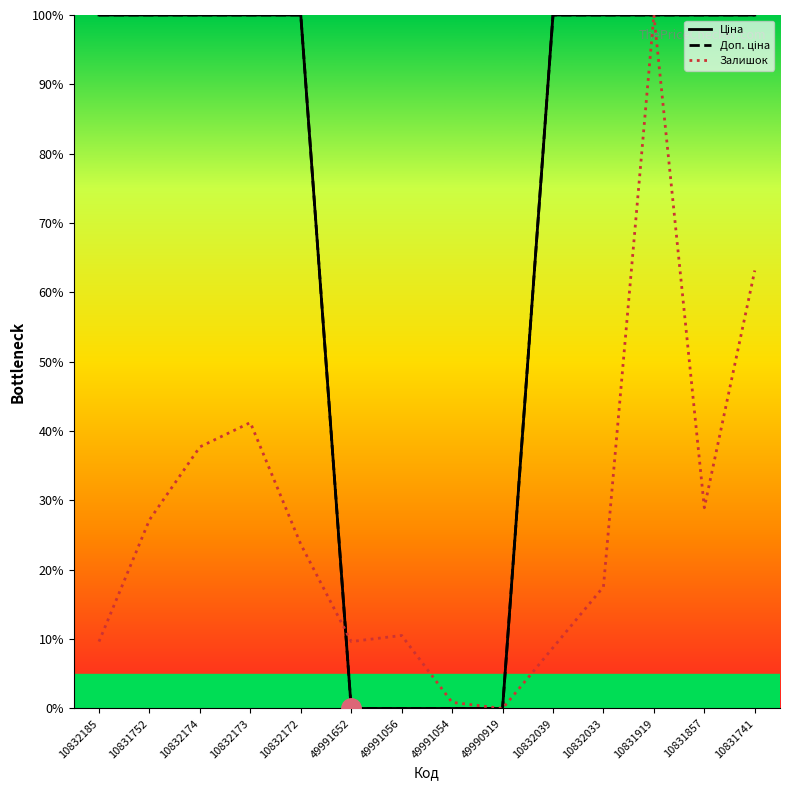

At 10832039, list the series in order from largest to smallest.

Ціна, Доп. ціна, Залишок